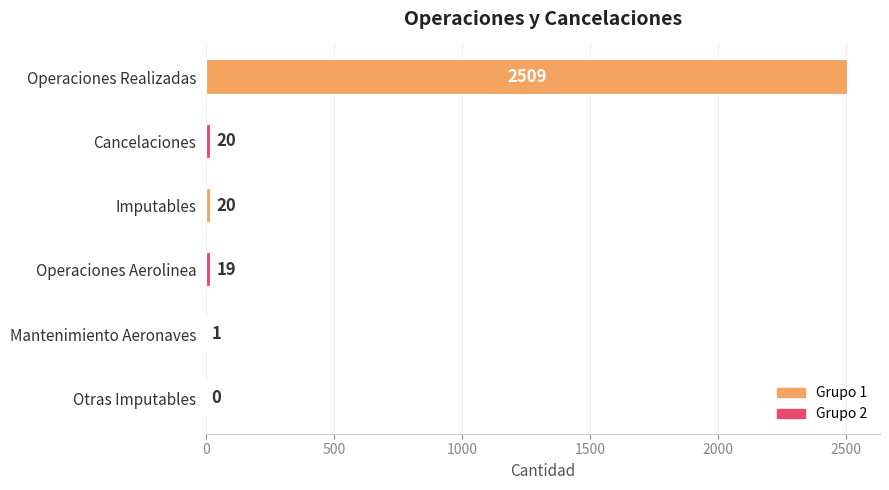

Reading bottom to top, list all the values displayed in this chart.

Otras Imputables=0	Mantenimiento Aeronaves=1	Operaciones Aerolinea=19	Imputables=20	Cancelaciones=20	Operaciones Realizadas=2509